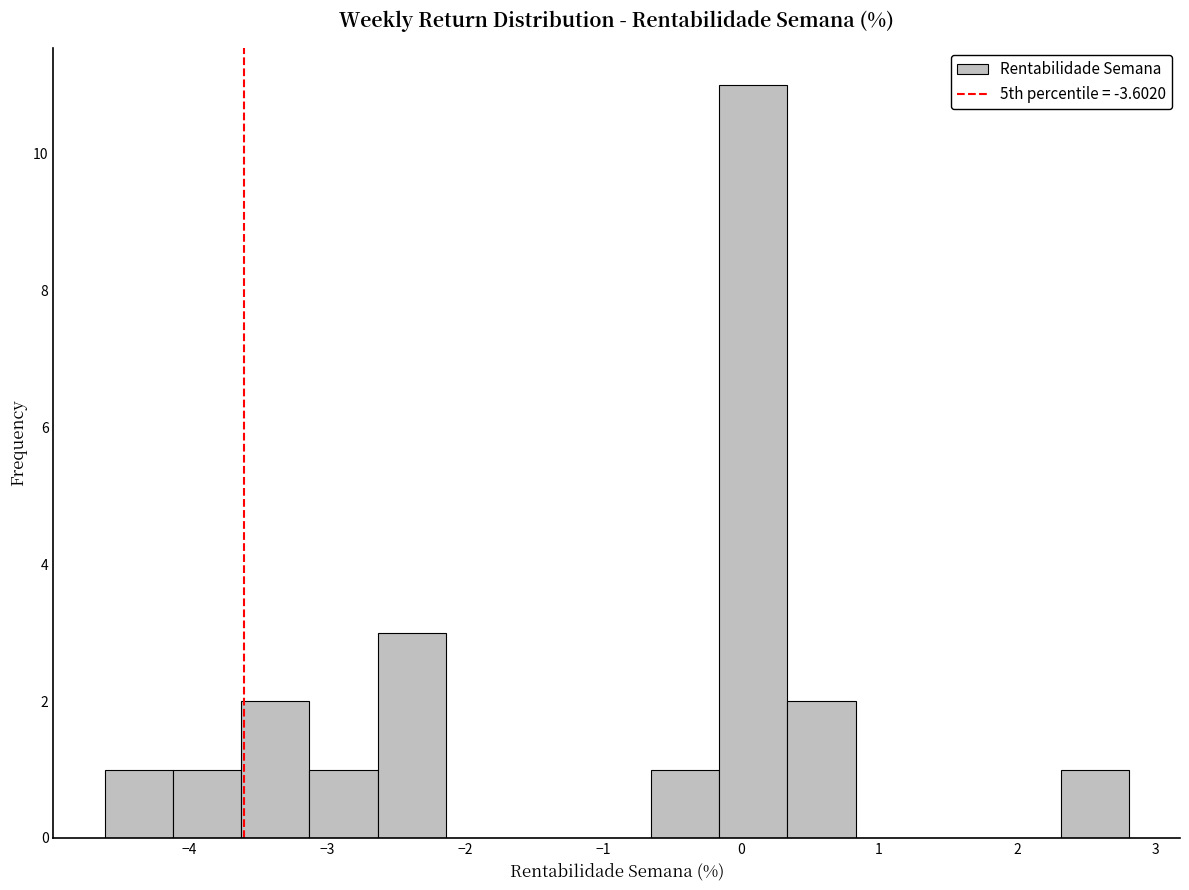

Reading left to right, list every bar in this chart as the range it spans on the x-axis followed by its height. Neither the bar edges nor the heights are printed on the chart, so give them approximately, as read against the axes.

-4.6 to -4.1: 1
-4.1 to -3.6: 1
-3.6 to -3.1: 2
-3.1 to -2.6: 1
-2.6 to -2.1: 3
-2.1 to -1.6: 0
-1.6 to -1.1: 0
-1.1 to -0.7: 0
-0.7 to -0.2: 1
-0.2 to 0.3: 11
0.3 to 0.8: 2
0.8 to 1.3: 0
1.3 to 1.8: 0
1.8 to 2.3: 0
2.3 to 2.8: 1